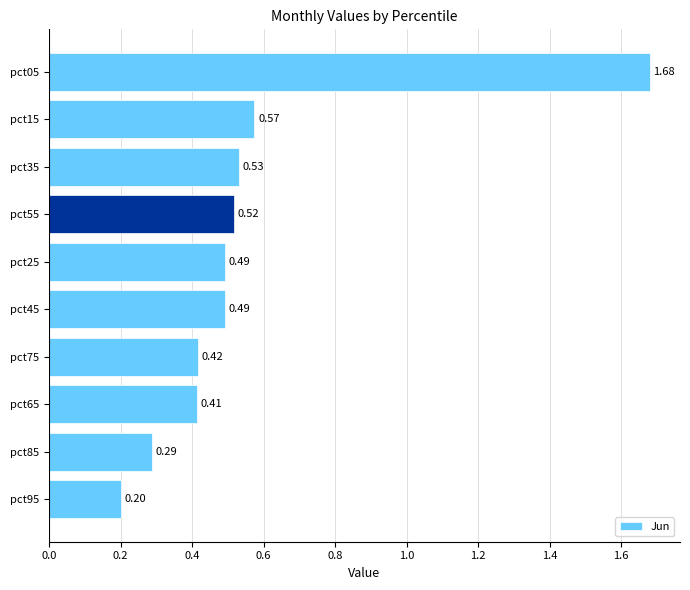

What is the change in value from pct85 to pct55?

+0.2